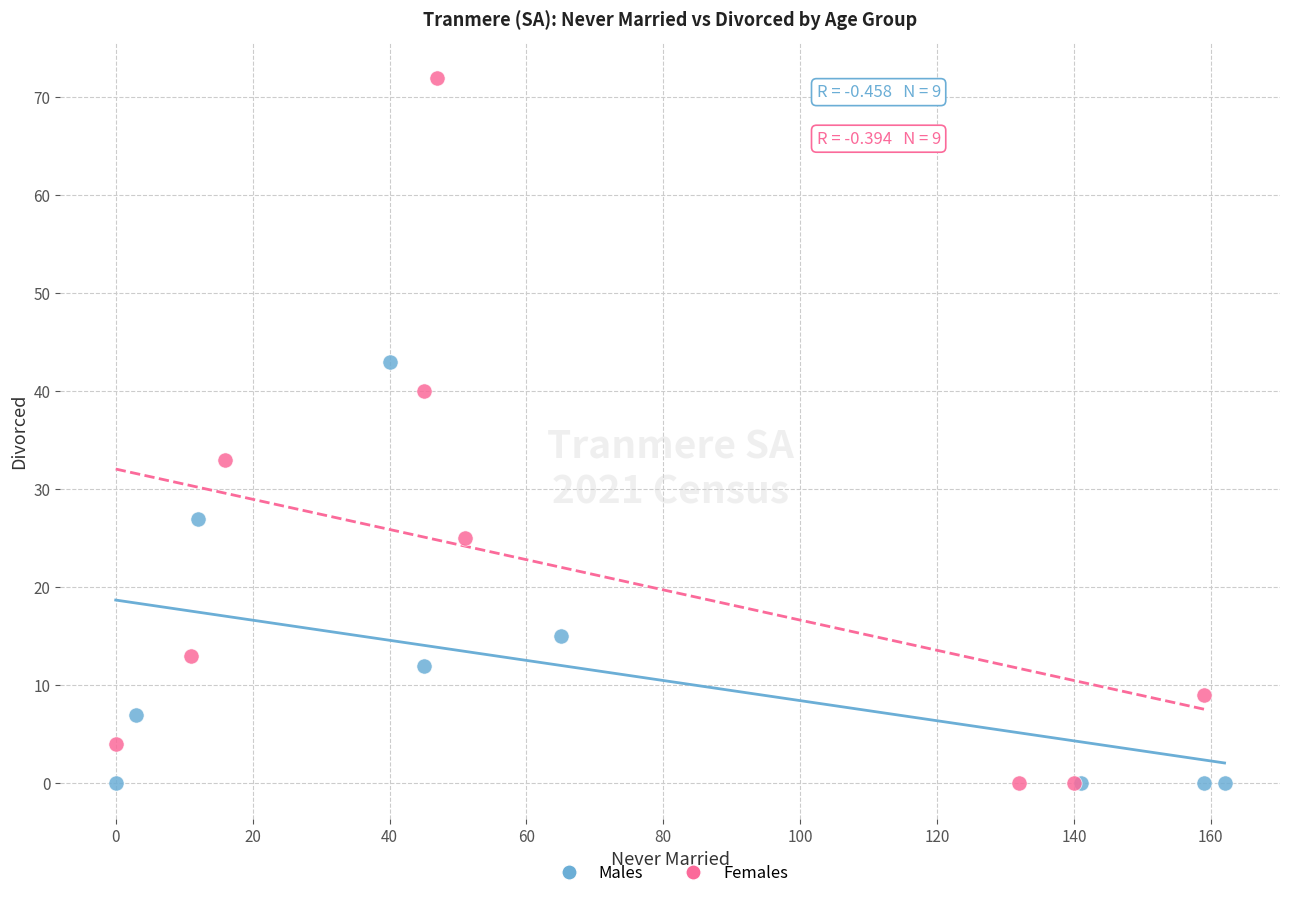

Which series reaches the maximum Y coordinate?

Females